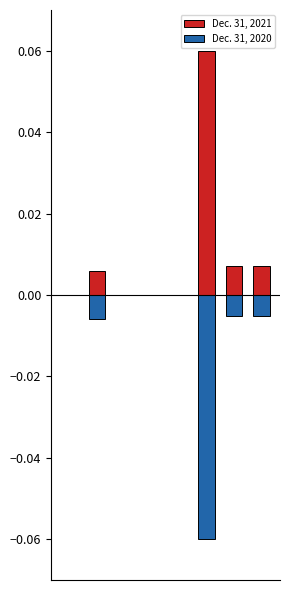

Is it true that Dec. 31, 2020 equals 0.0 at 2?

True